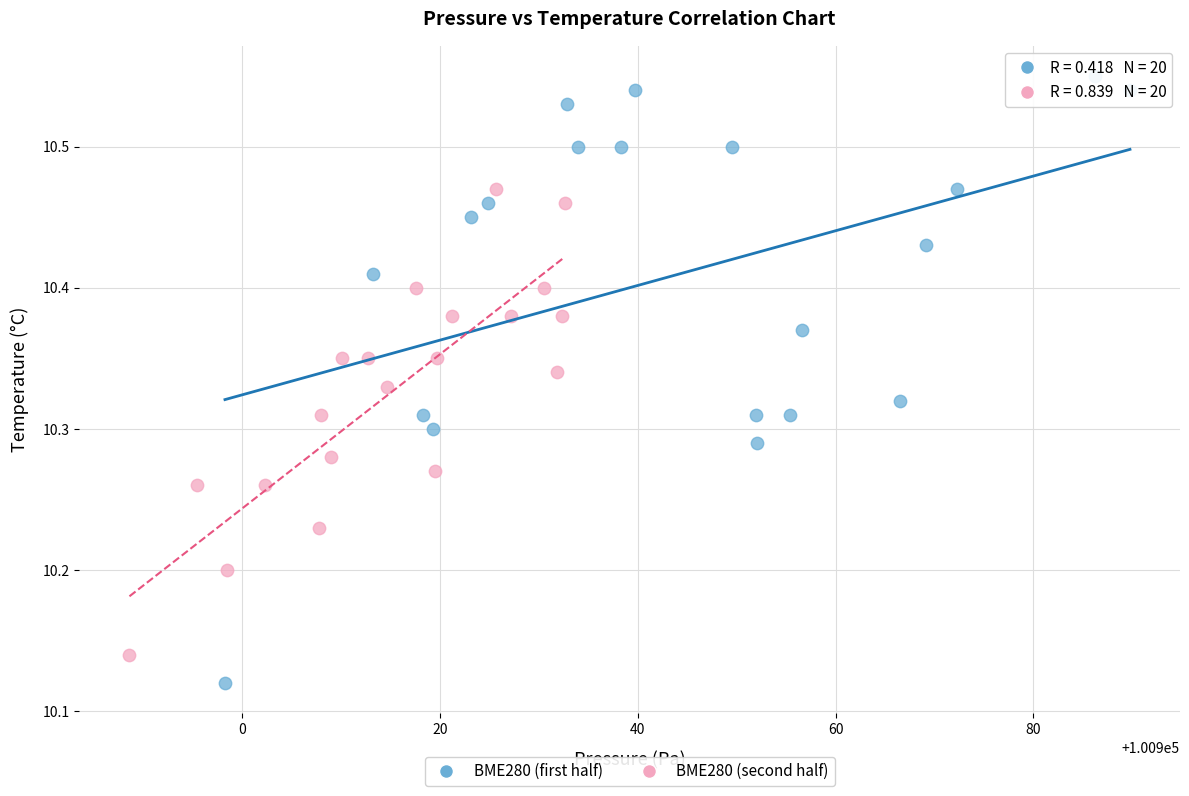

Which series contains the lowest Y value?

BME280 (first half)